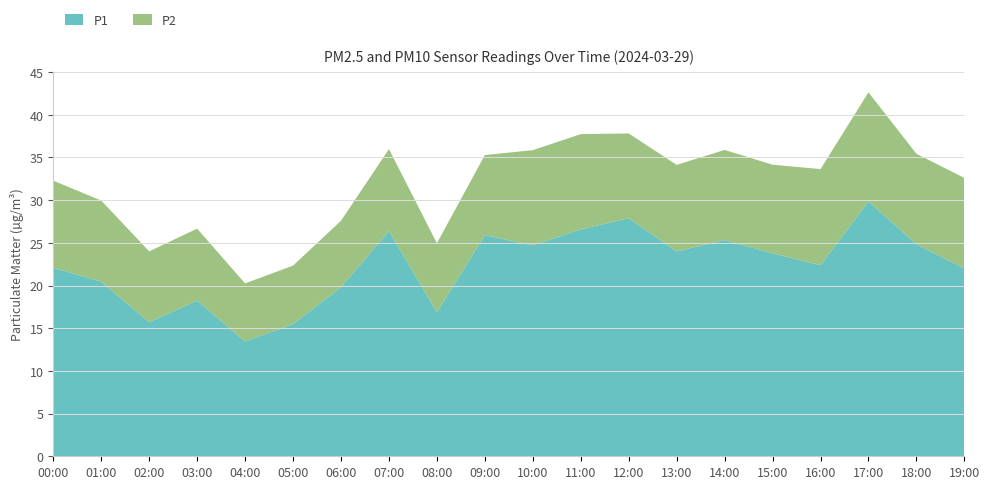

Reading right to left, list all the values displayed in this chart.

P1: 19:00=22.0	18:00=24.8	17:00=29.9	16:00=22.4	15:00=23.8	14:00=25.3	13:00=24.0	12:00=27.9	11:00=26.6	10:00=24.7	09:00=25.9	08:00=16.9	07:00=26.4	06:00=19.8	05:00=15.5	04:00=13.4	03:00=18.2	02:00=15.7	01:00=20.4	00:00=22.1
P2: 19:00=10.6	18:00=10.6	17:00=12.8	16:00=11.2	15:00=10.4	14:00=10.6	13:00=10.1	12:00=9.9	11:00=11.2	10:00=11.2	09:00=9.4	08:00=8.1	07:00=9.6	06:00=7.8	05:00=6.8	04:00=6.8	03:00=8.4	02:00=8.3	01:00=9.5	00:00=10.2